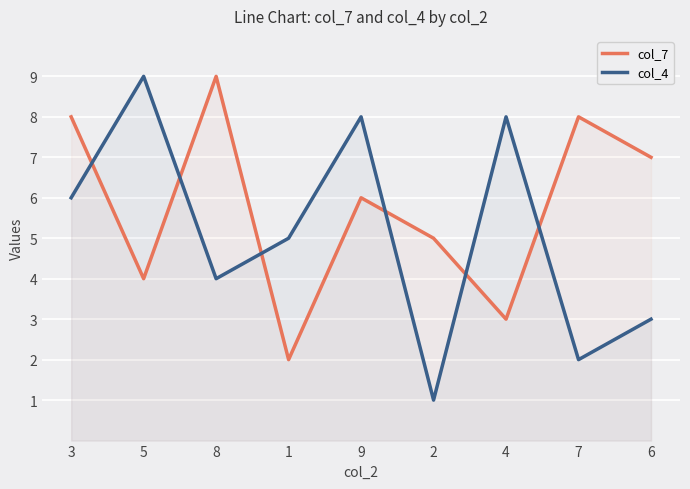

What is the difference between the maximum and minimum values in the col_7 series?

7